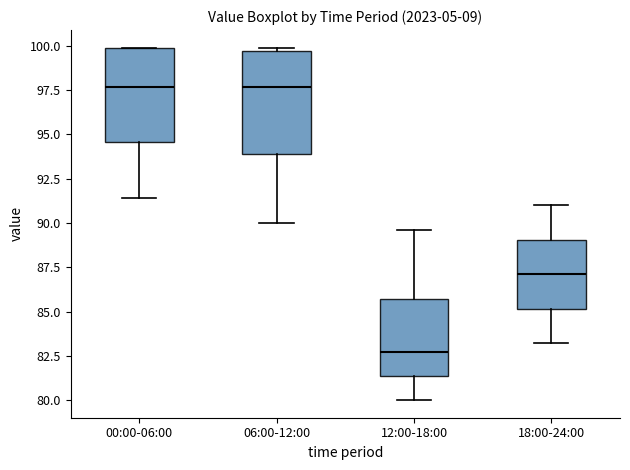

Reading left to right, transcribe this box plot: for each box, give where its median line is, the range the box spans, and where its two whiskers end, as read against the y-axis. The values are not printed on the chart, so give them approximately, as read against the axis.

00:00-06:00: median 97.5, box 94.5 to 100.0, whiskers 91.5 to 100.0
06:00-12:00: median 97.5, box 94.0 to 99.5, whiskers 90.0 to 100.0
12:00-18:00: median 82.5, box 81.5 to 85.5, whiskers 80.0 to 89.5
18:00-24:00: median 87.0, box 85.0 to 89.0, whiskers 83.0 to 91.0